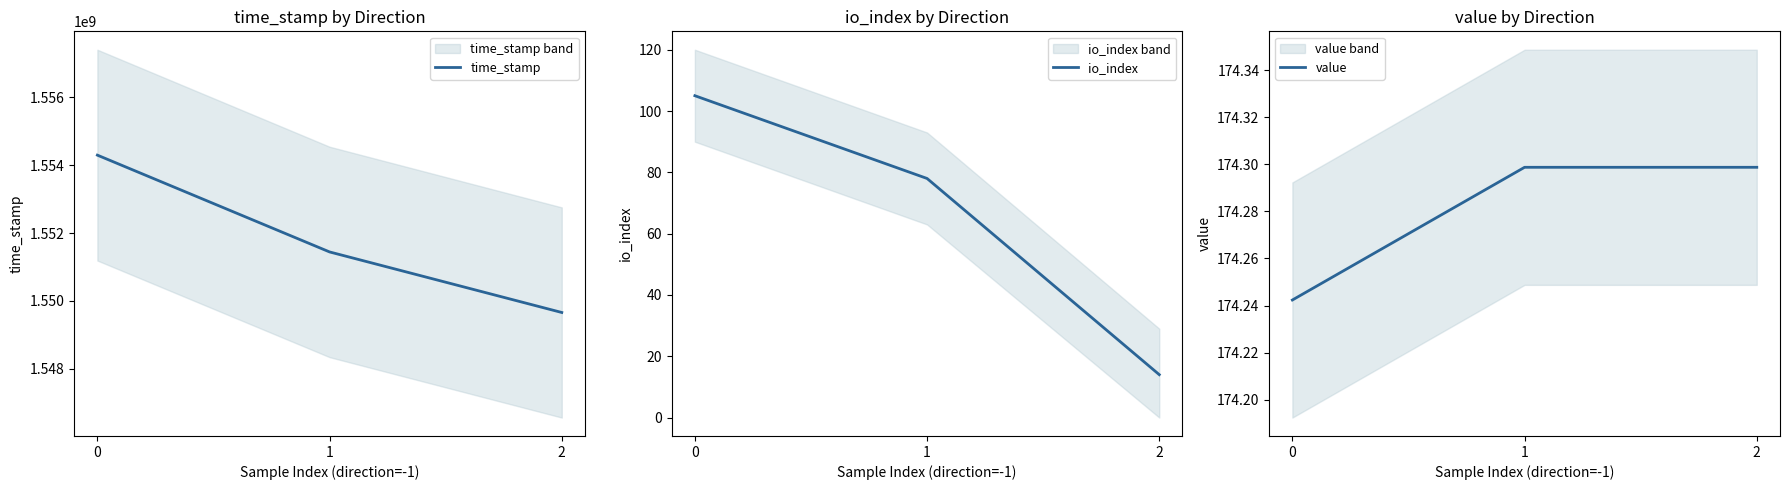

What is the minimum value for io_index?

14